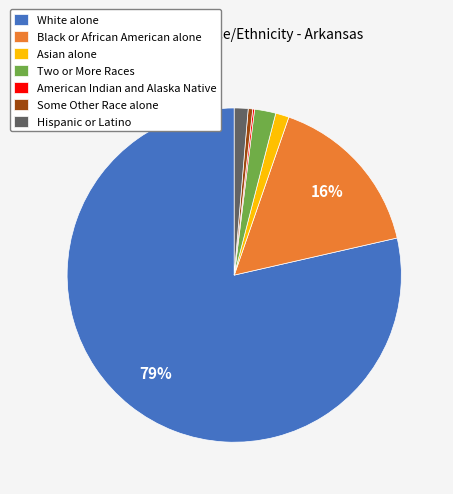

Which has a higher value, Black or African American alone or Hispanic or Latino?

Black or African American alone